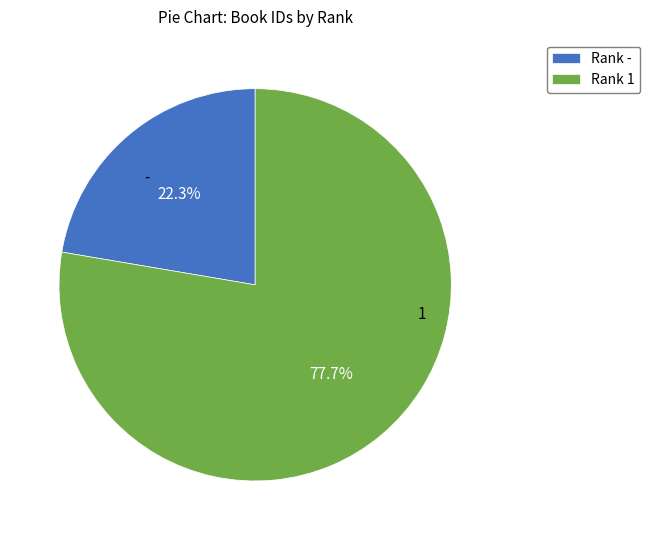

Which slice is the largest?

Rank 1